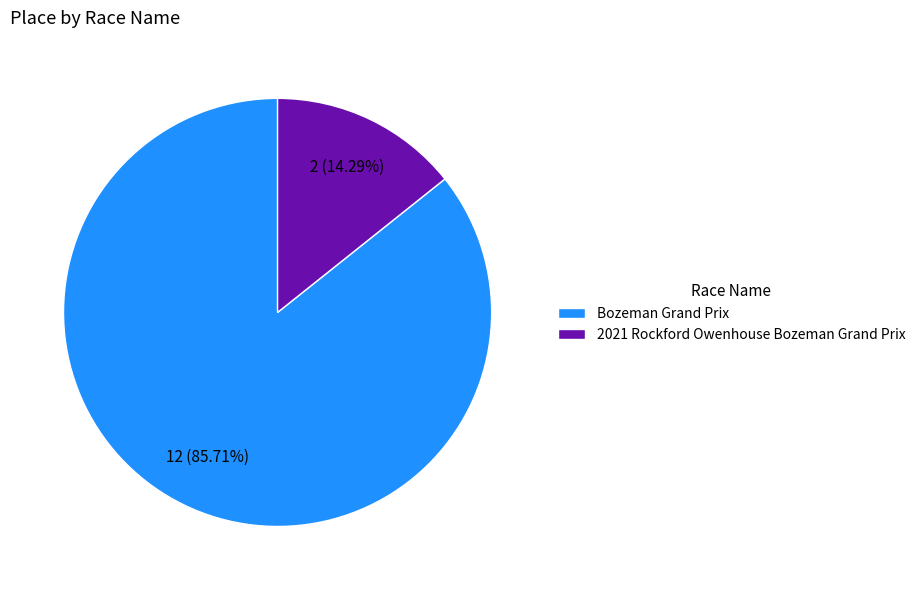

Rank the categories by value from lowest to highest.

2021 Rockford Owenhouse Bozeman Grand Prix, Bozeman Grand Prix